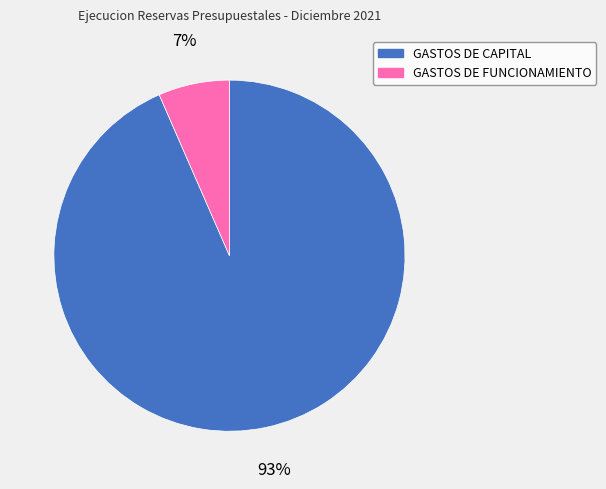

Between GASTOS DE CAPITAL and GASTOS DE FUNCIONAMIENTO, which is larger?

GASTOS DE CAPITAL